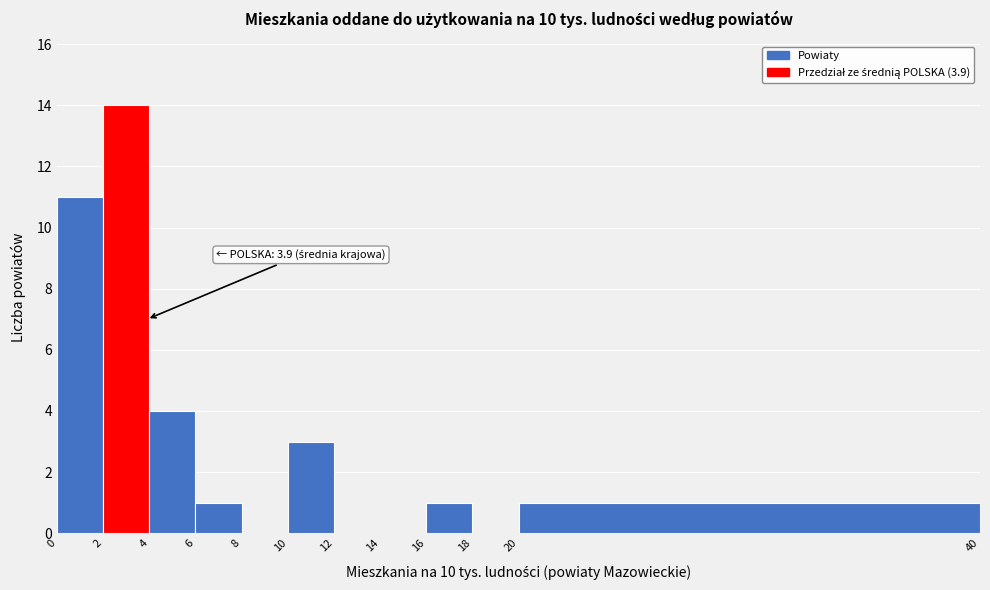

Which range on the x-axis has the tallest bar?

2 to 4